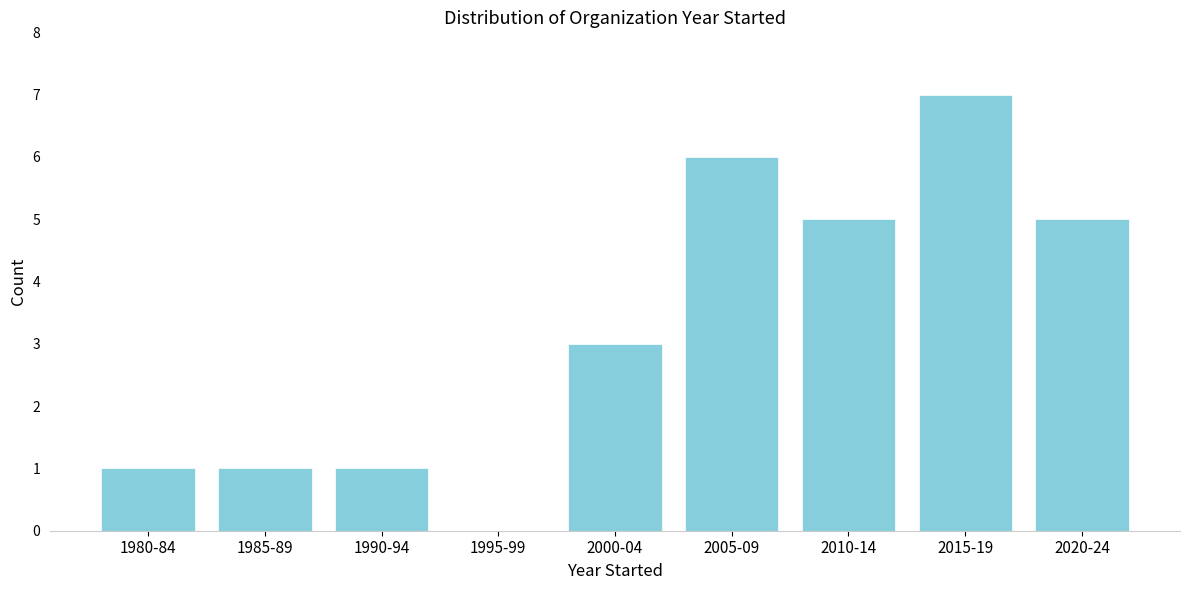

Reading left to right, list all the values displayed in this chart.

1980-84=1	1985-89=1	1990-94=1	1995-99=0	2000-04=3	2005-09=6	2010-14=5	2015-19=7	2020-24=5